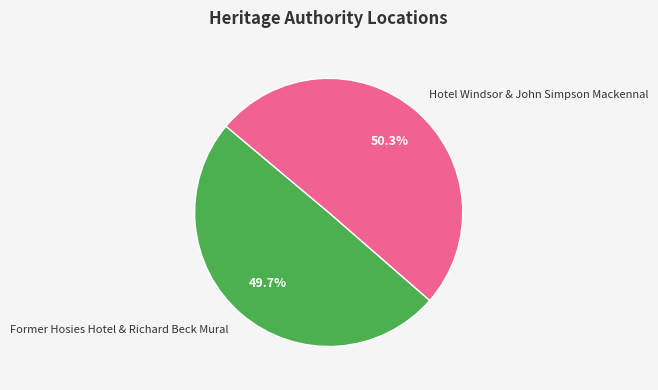

Which category has the biggest portion of the pie?

Hotel Windsor & John Simpson Mackennal